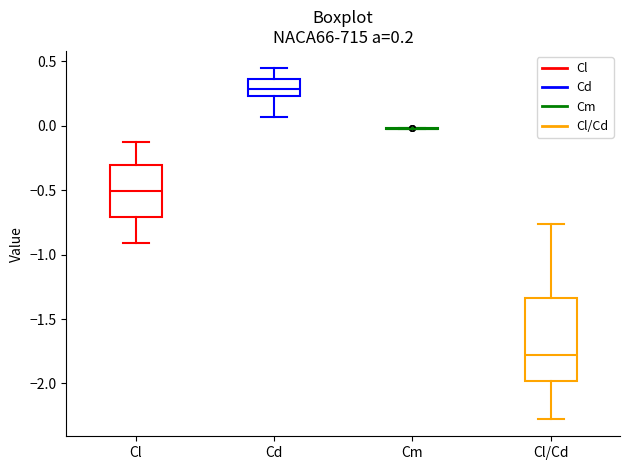

Comparing the boxes themselves (not the whiskers), which one is the tallest?

Cl/Cd